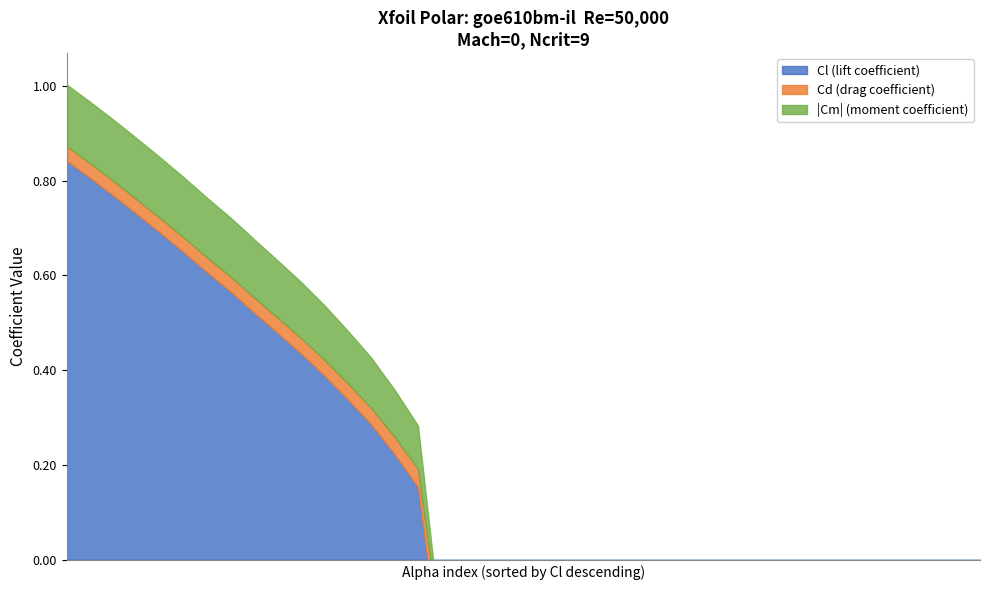

What is the spread (max minus min) of values at 30?

0.6